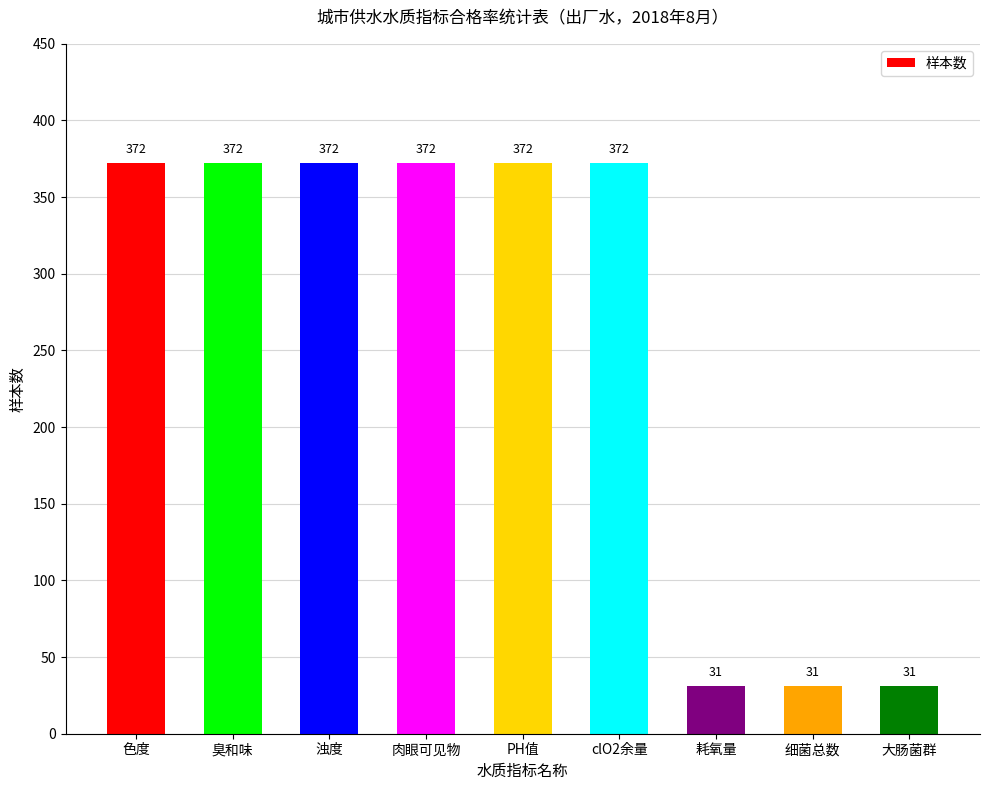

What is the value of the 8th bar from the left?

31